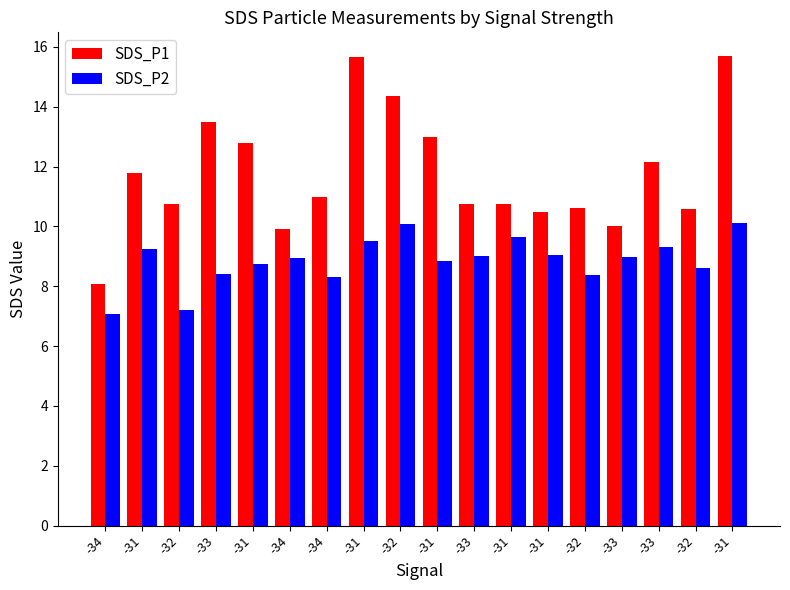

How many groups of bars are there?

18